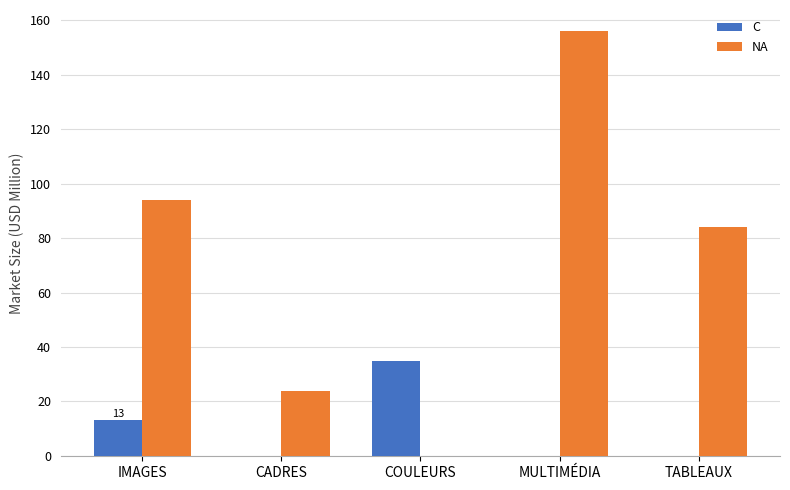

Reading left to right, list all the values displayed in this chart.

C: 13	0	35	0	0
NA: 94	24	0	156	84